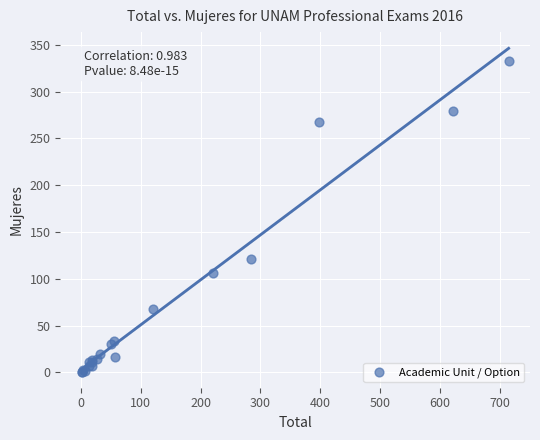

What Y value in the scatter plot is closest to 167?

121